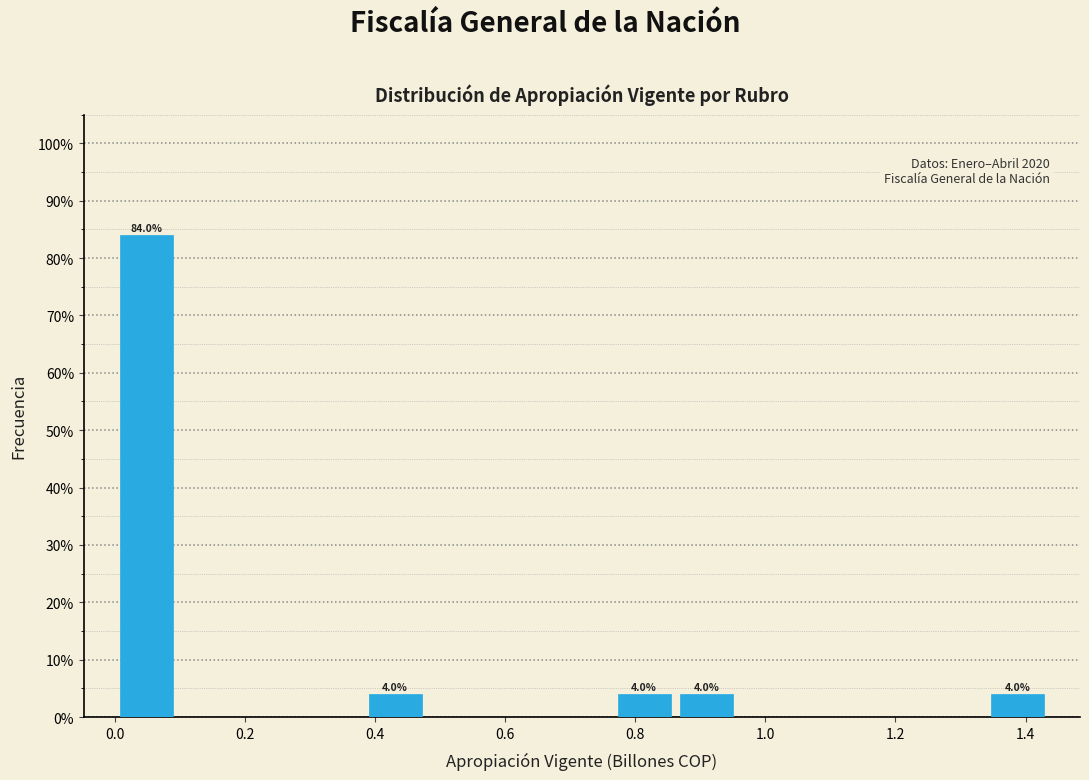

Which range on the x-axis has the tallest bar?

0.00 to 0.10